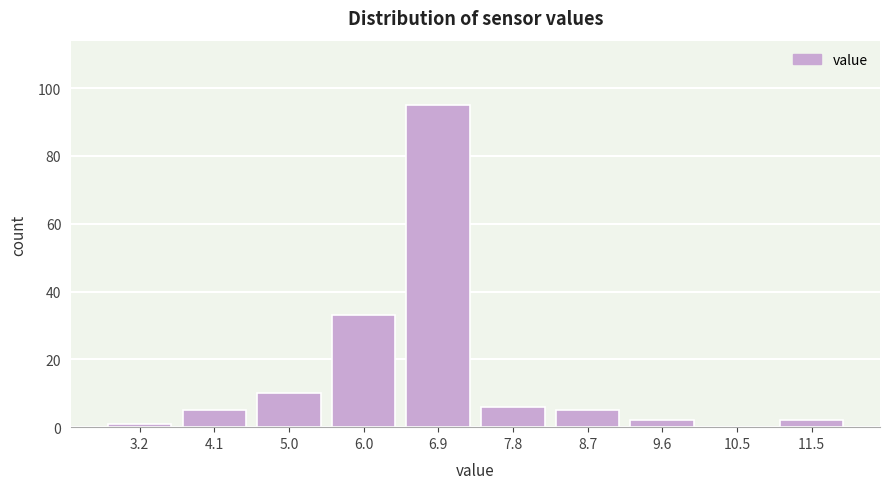

Reading left to right, list all the values displayed in this chart.

3.2=1	4.1=5	5.0=10	6.0=33	6.9=95	7.8=6	8.7=5	9.6=2	10.5=0	11.5=2